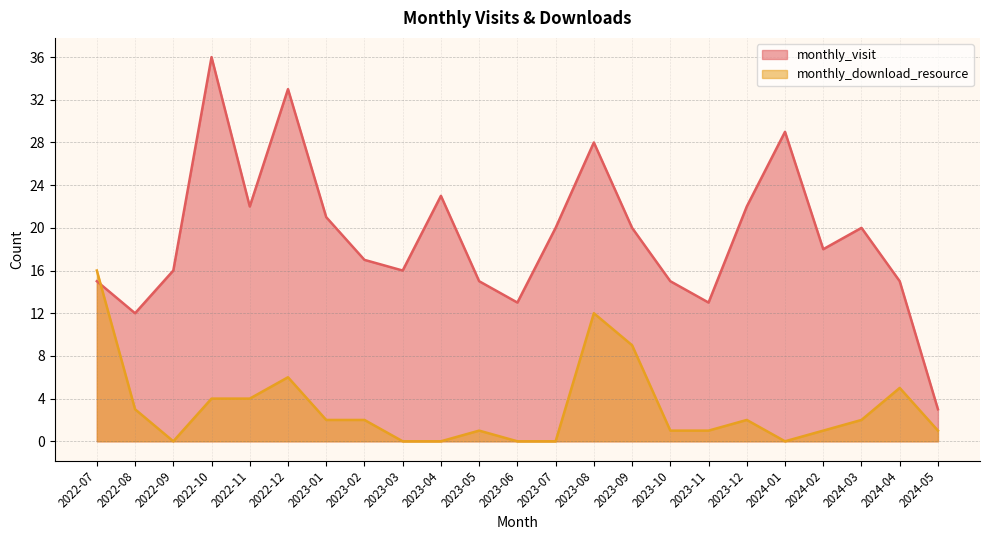

How many data points in monthly_download_resource are less than 2?

11